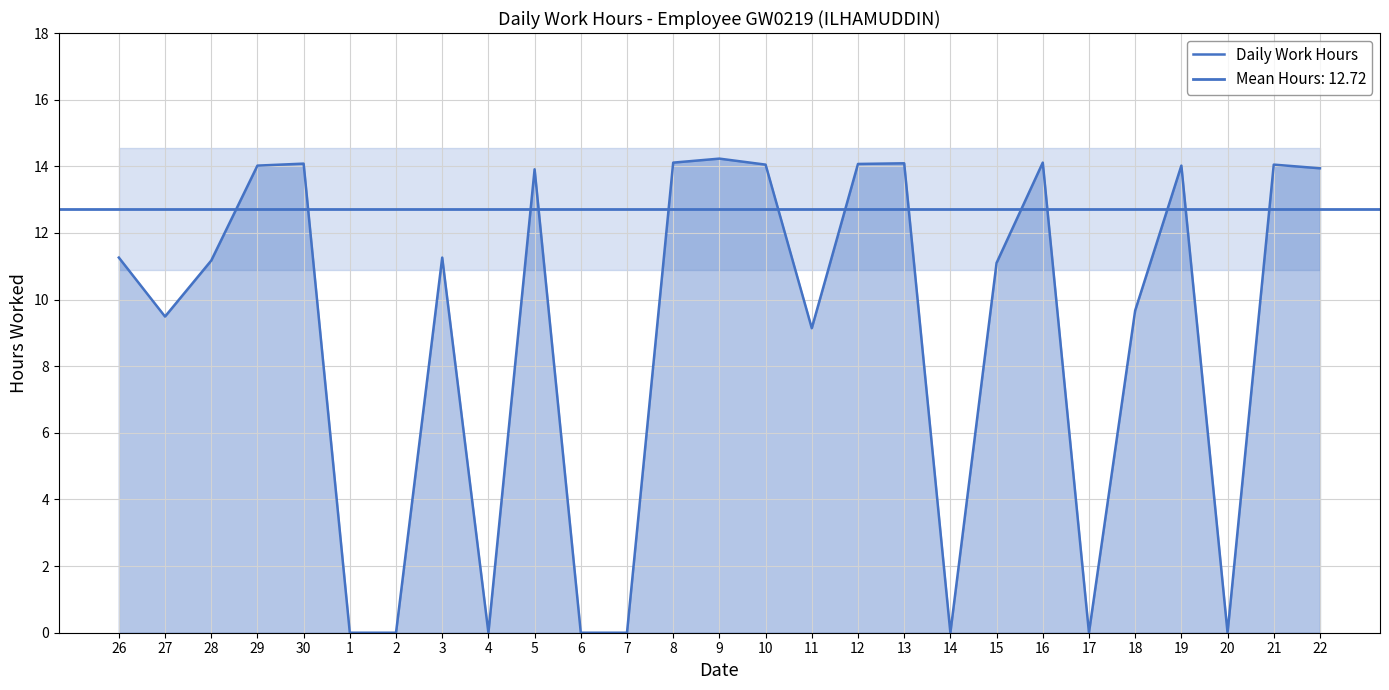

Reading right to left, list all the values displayed in this chart.

13.9	14.1	0.0	14.0	9.7	0.0	14.1	11.1	0.0	14.1	14.1	9.1	14.1	14.2	14.1	0.0	0.0	13.9	0.0	11.3	0.0	0.0	14.1	14.0	11.2	9.5	11.3